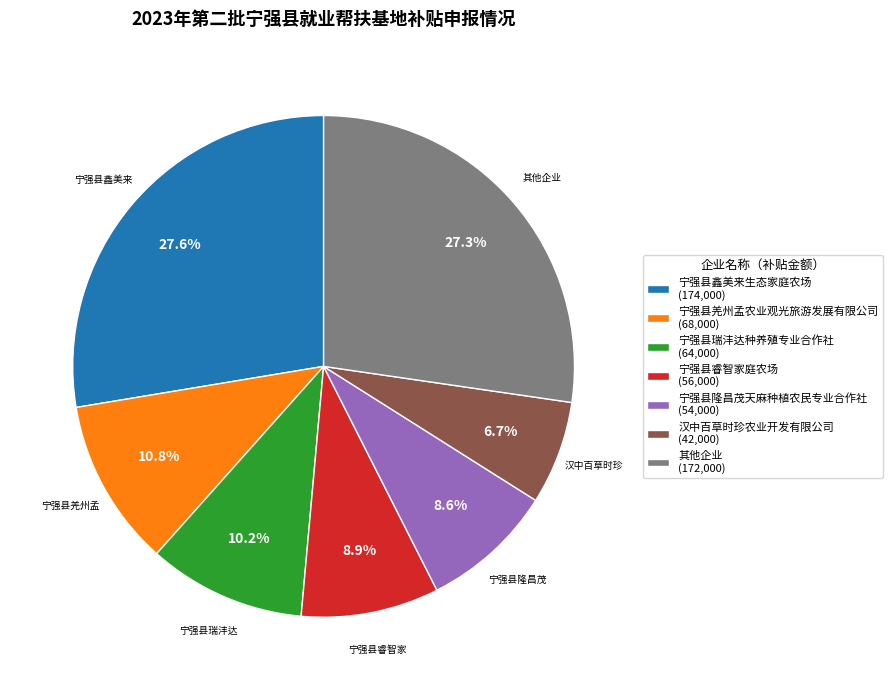

Is 宁强县隆昌茂天麻种植农民专业合作社 (54,000) the majority of the pie?

No